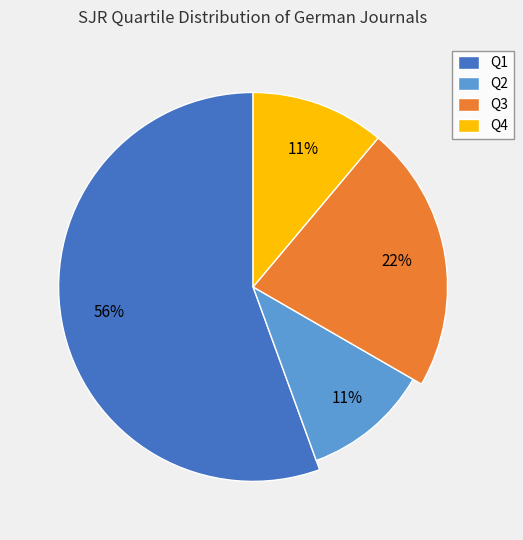

Combined, do Q2 and Q1 account for over 50%?

Yes